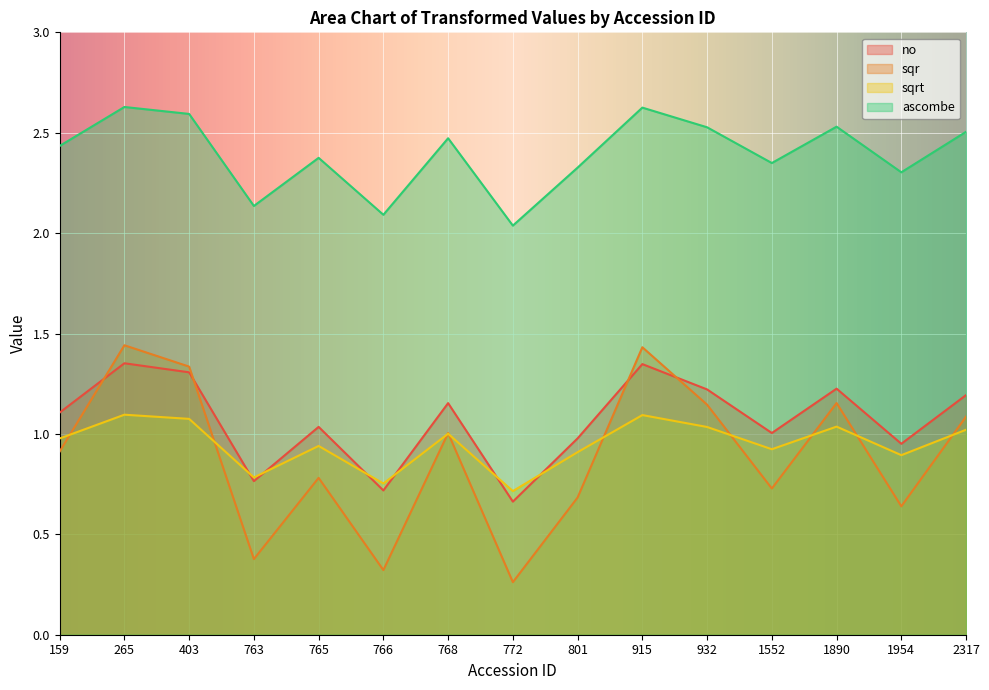

Count the number of categories in the chart.

15